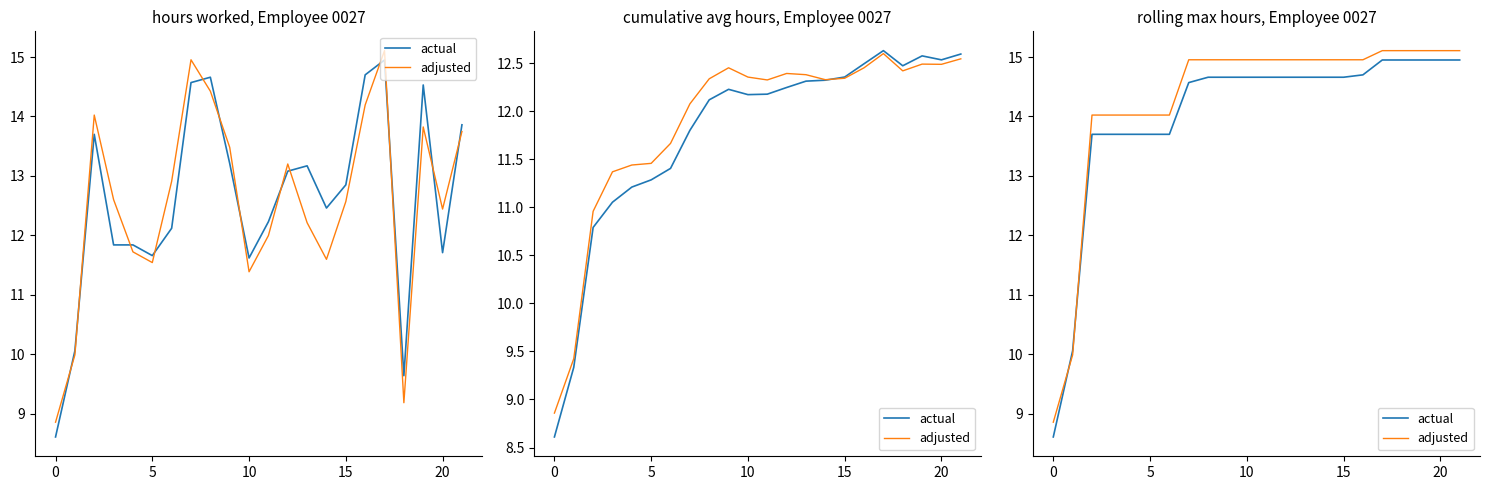

At which category is the sum across all series the highest?

17